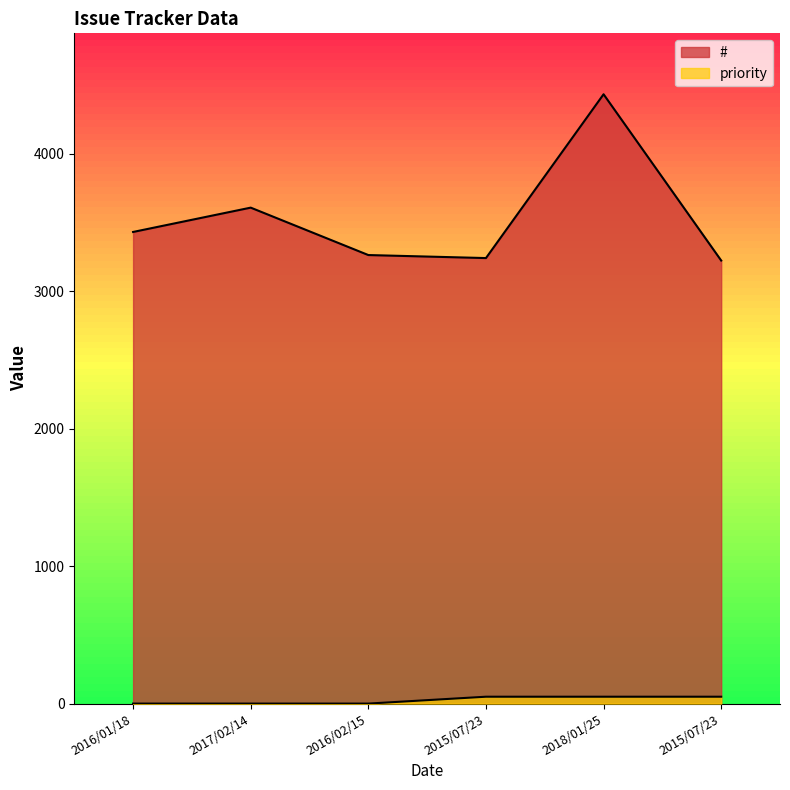

At which category is the sum across all series the highest?

2018/01/25